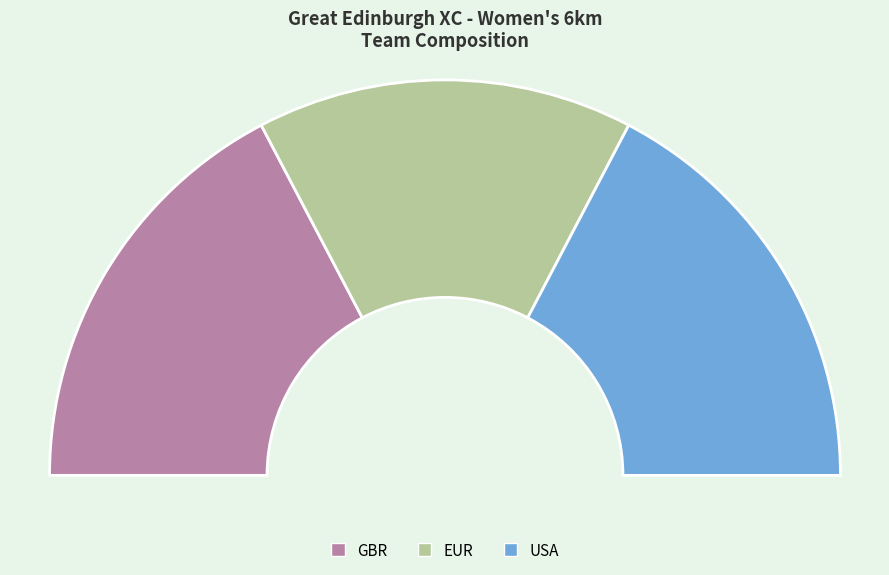

What percentage is the GBR slice, to the nearest percent?

35%